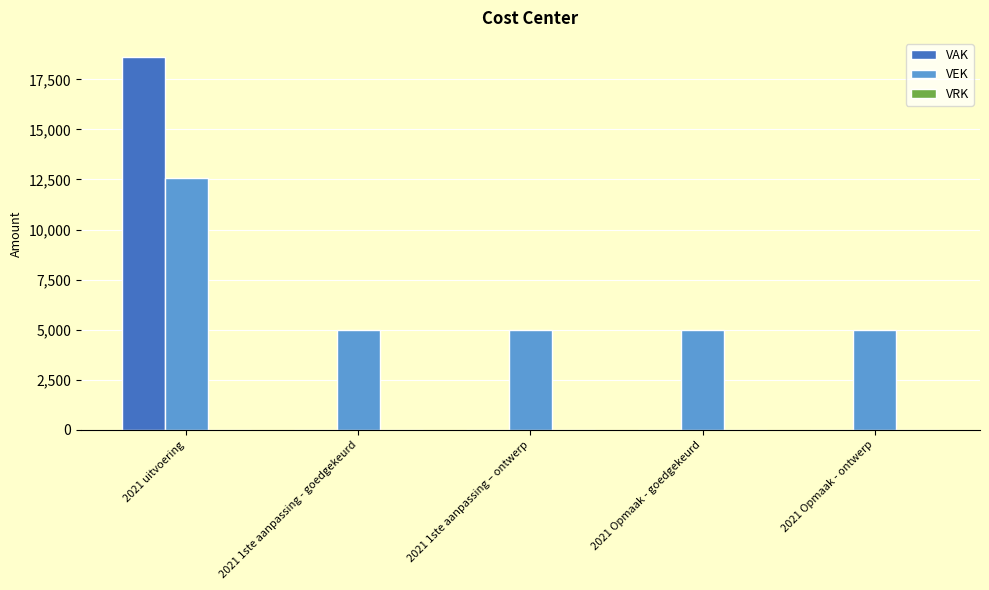

What is the sum of all VAK values?

18637